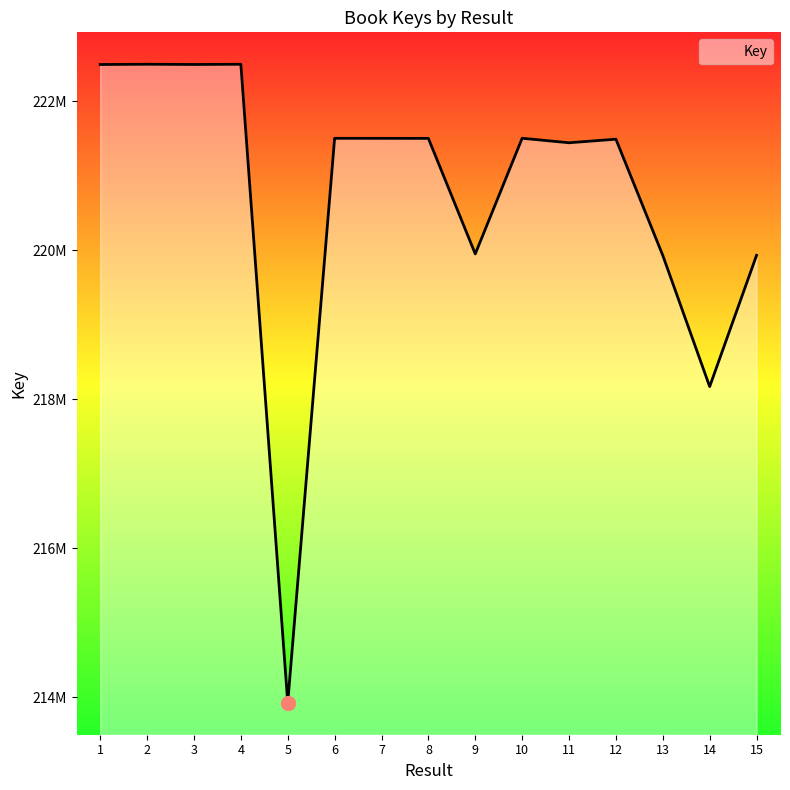

The chart shows a value of 291913000 at 11. True or false?

False